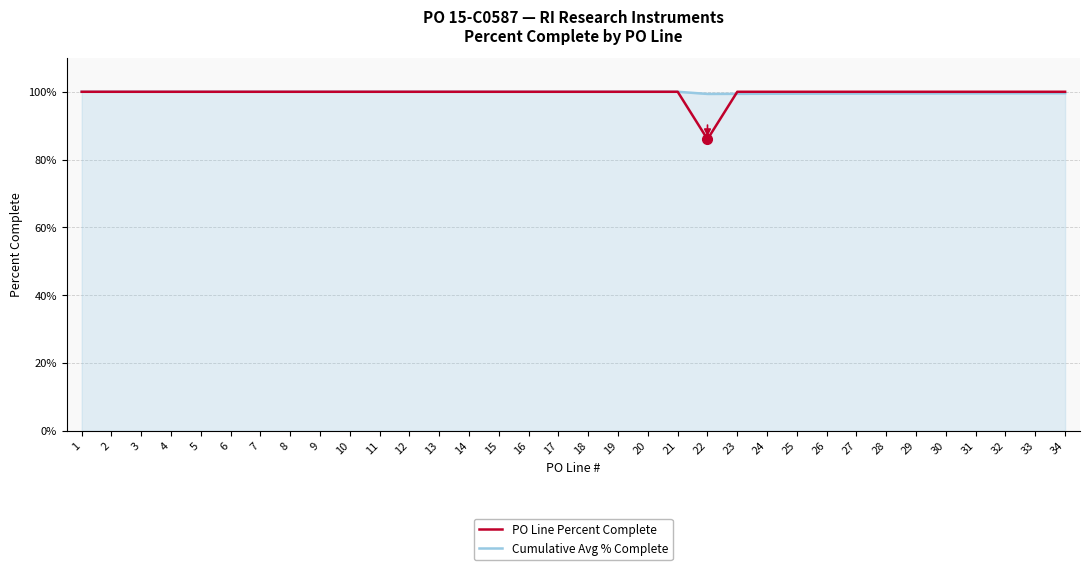

At 29, list the series in order from smallest to largest.

Cumulative Avg % Complete, PO Line Percent Complete